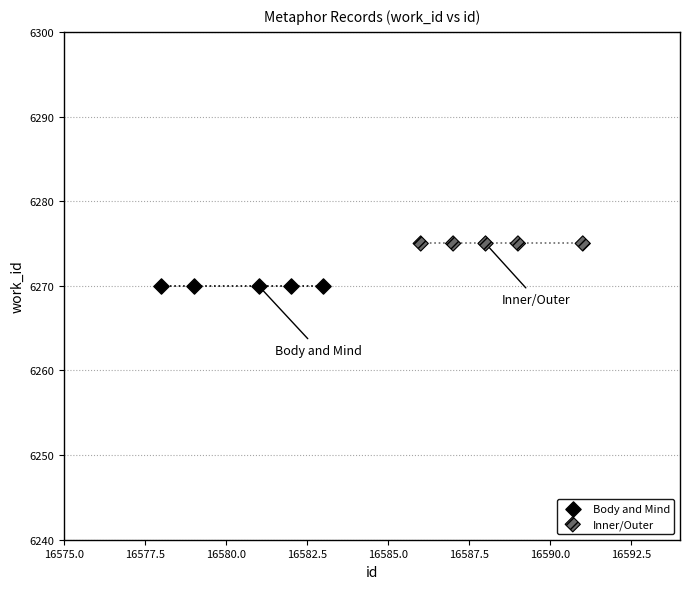

Which series contains the highest Y value?

Inner/Outer